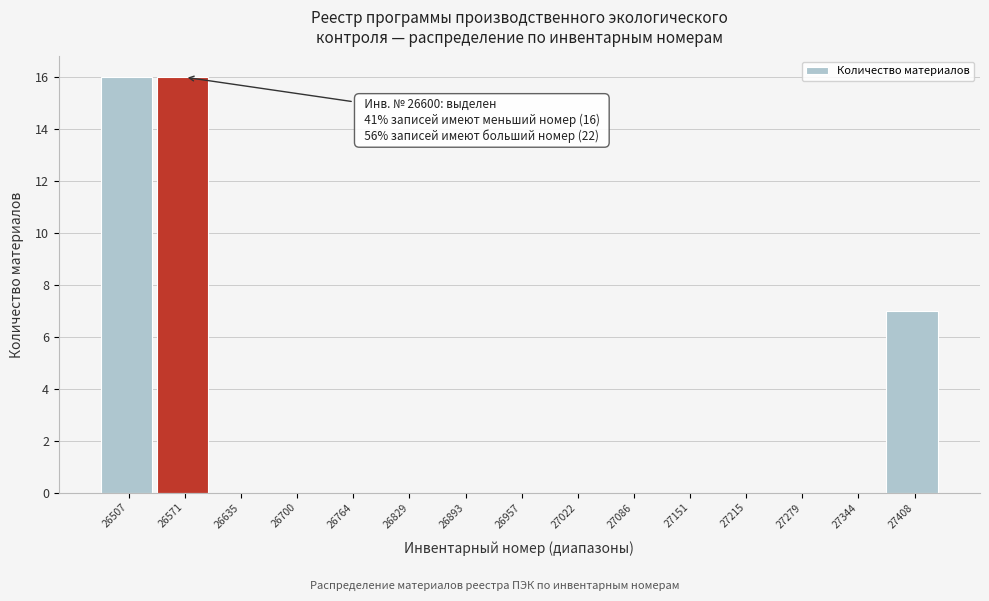

Reading left to right, transcribe all the data shown in this chart.

26507=16	26571=16	26635=0	26700=0	26764=0	26829=0	26893=0	26957=0	27022=0	27086=0	27151=0	27215=0	27279=0	27344=0	27408=7